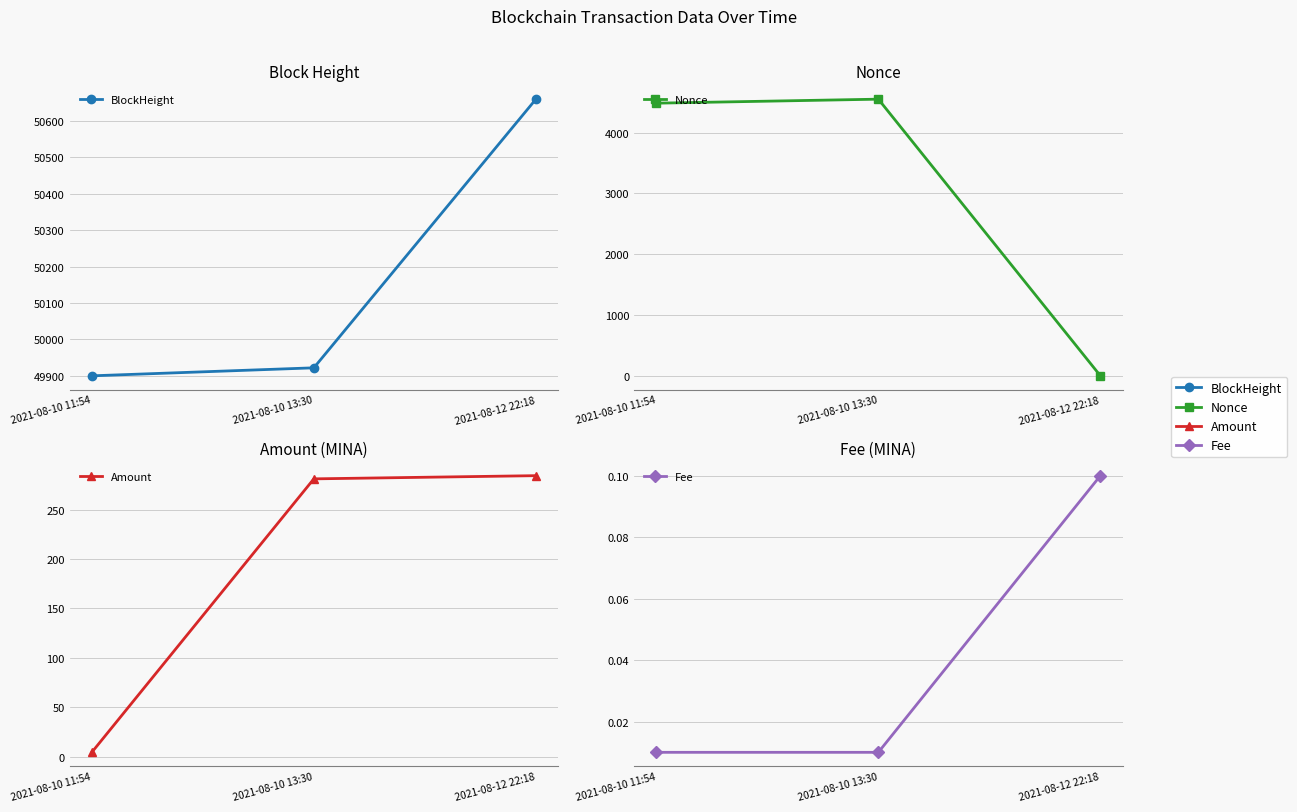

What is the maximum value shown in the chart?

50660.0